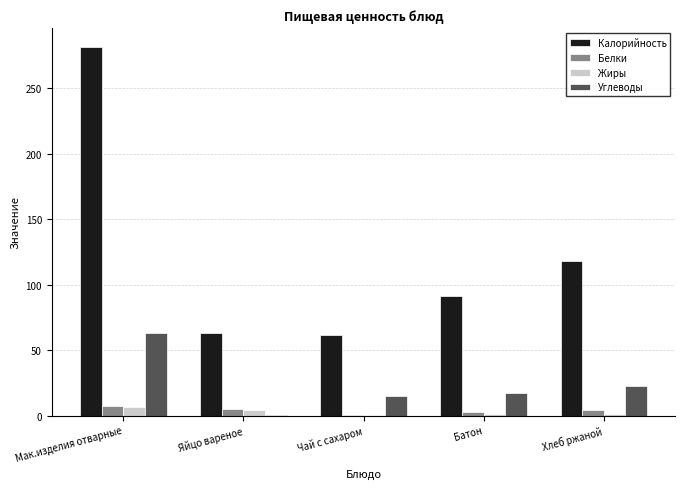

How many values in the Белки series exceed 4?

3